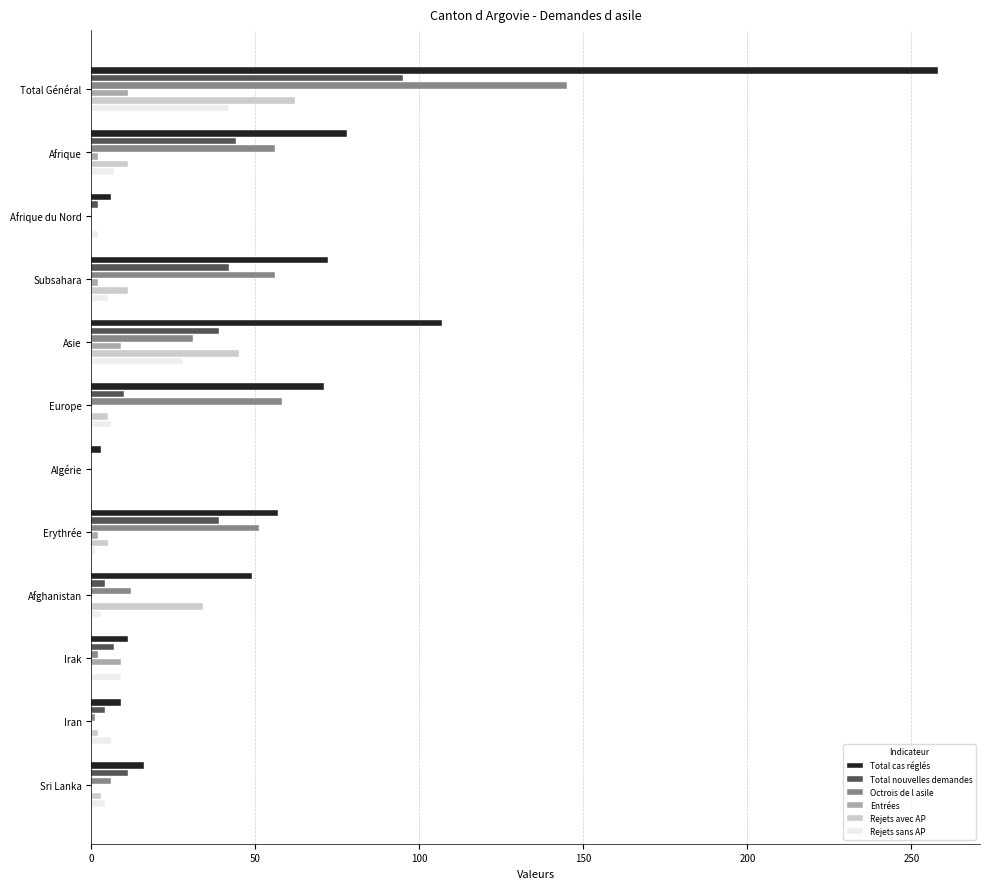

Between Afrique du Nord and Asie, which series saw the biggest shift?

Total cas réglés